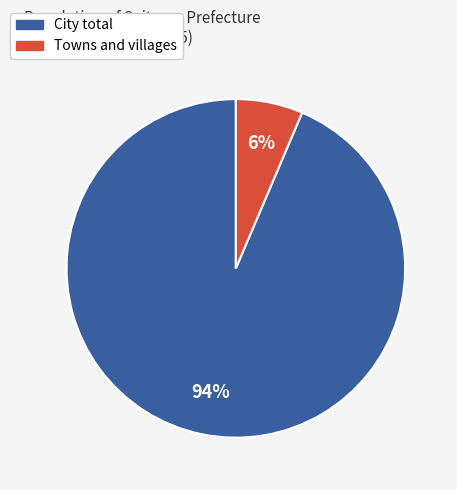

How many segments does this pie chart have?

2